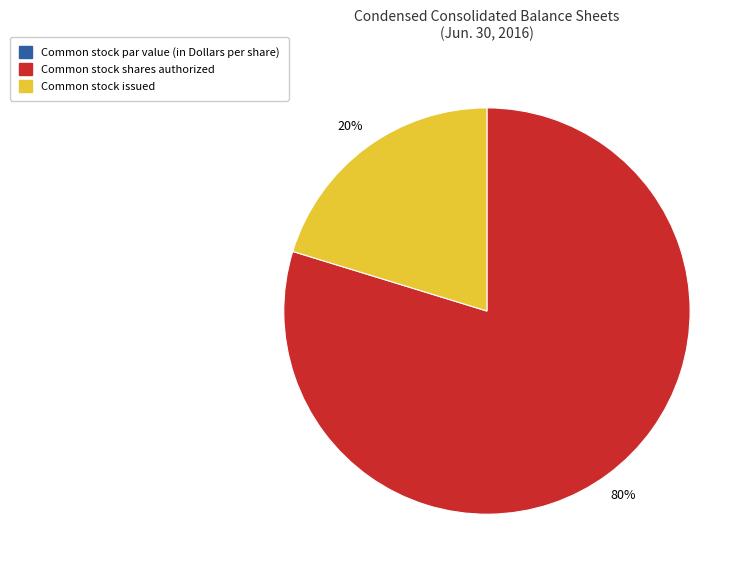

What percentage is the Common stock issued slice, to the nearest percent?

20%